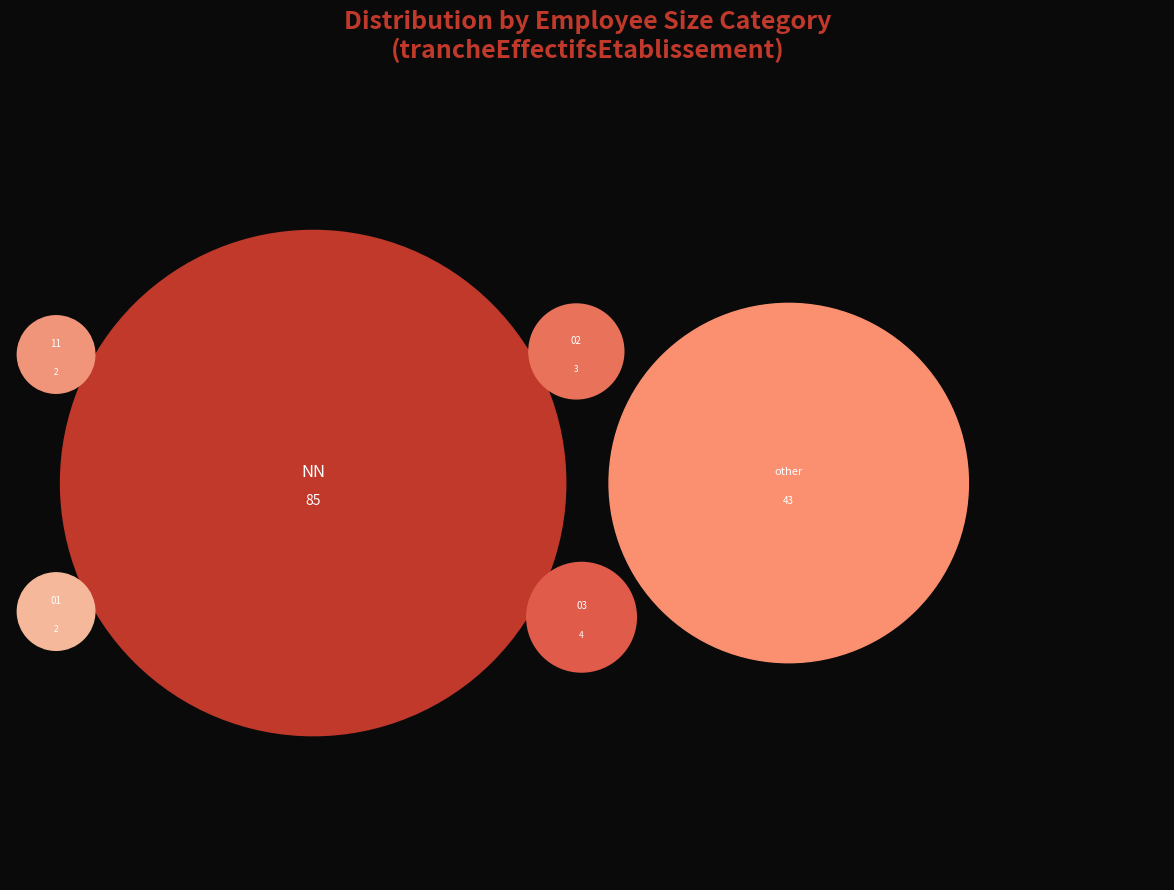

The 11 slice represents 11% of the pie. True or false?

False